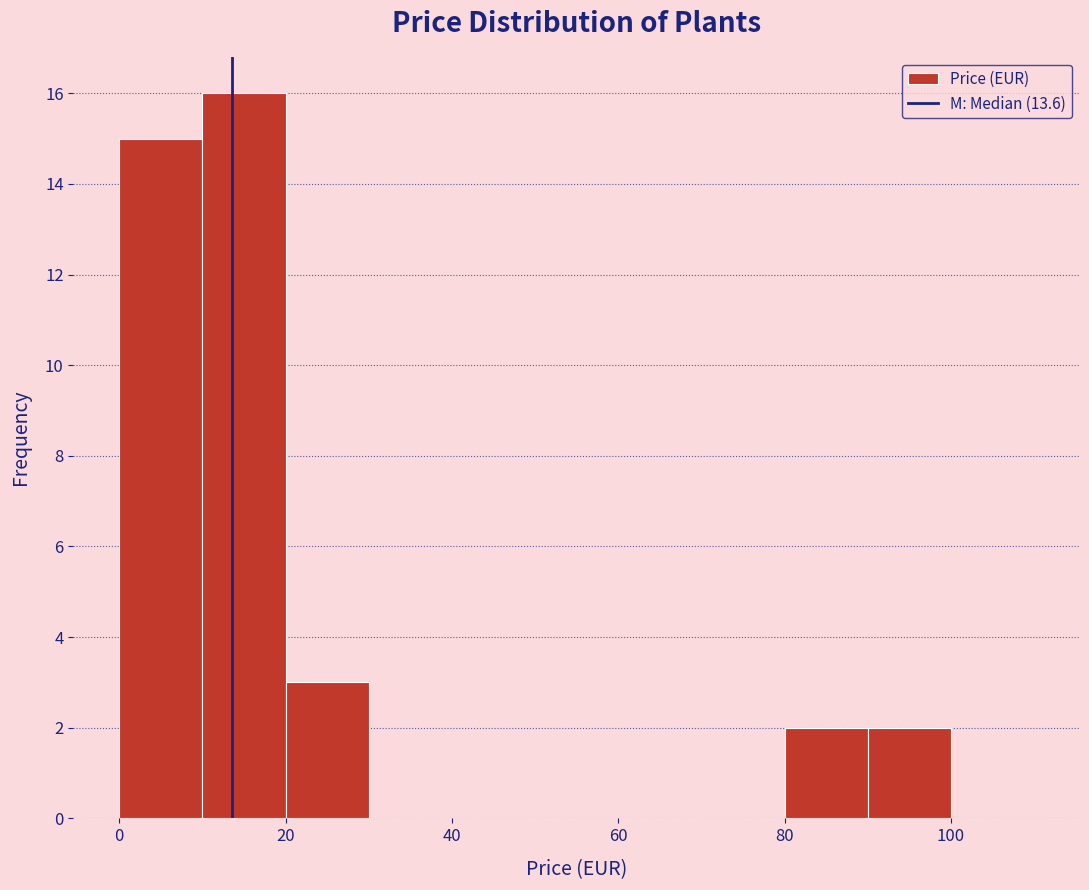

How tall is the bar that spans 10 to 20 on the x-axis? The values are not printed on the chart, so give them approximately, as read against the axis.

16